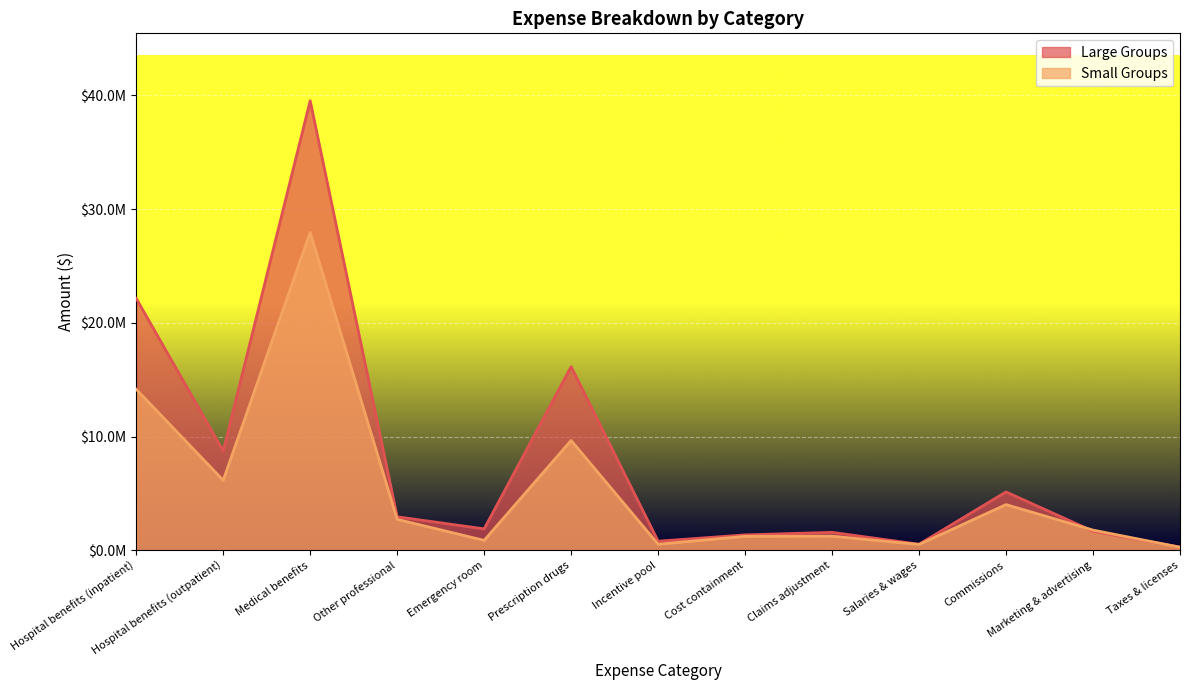

Where is Large Groups nearest to the value 19905820?

Hospital benefits (inpatient)